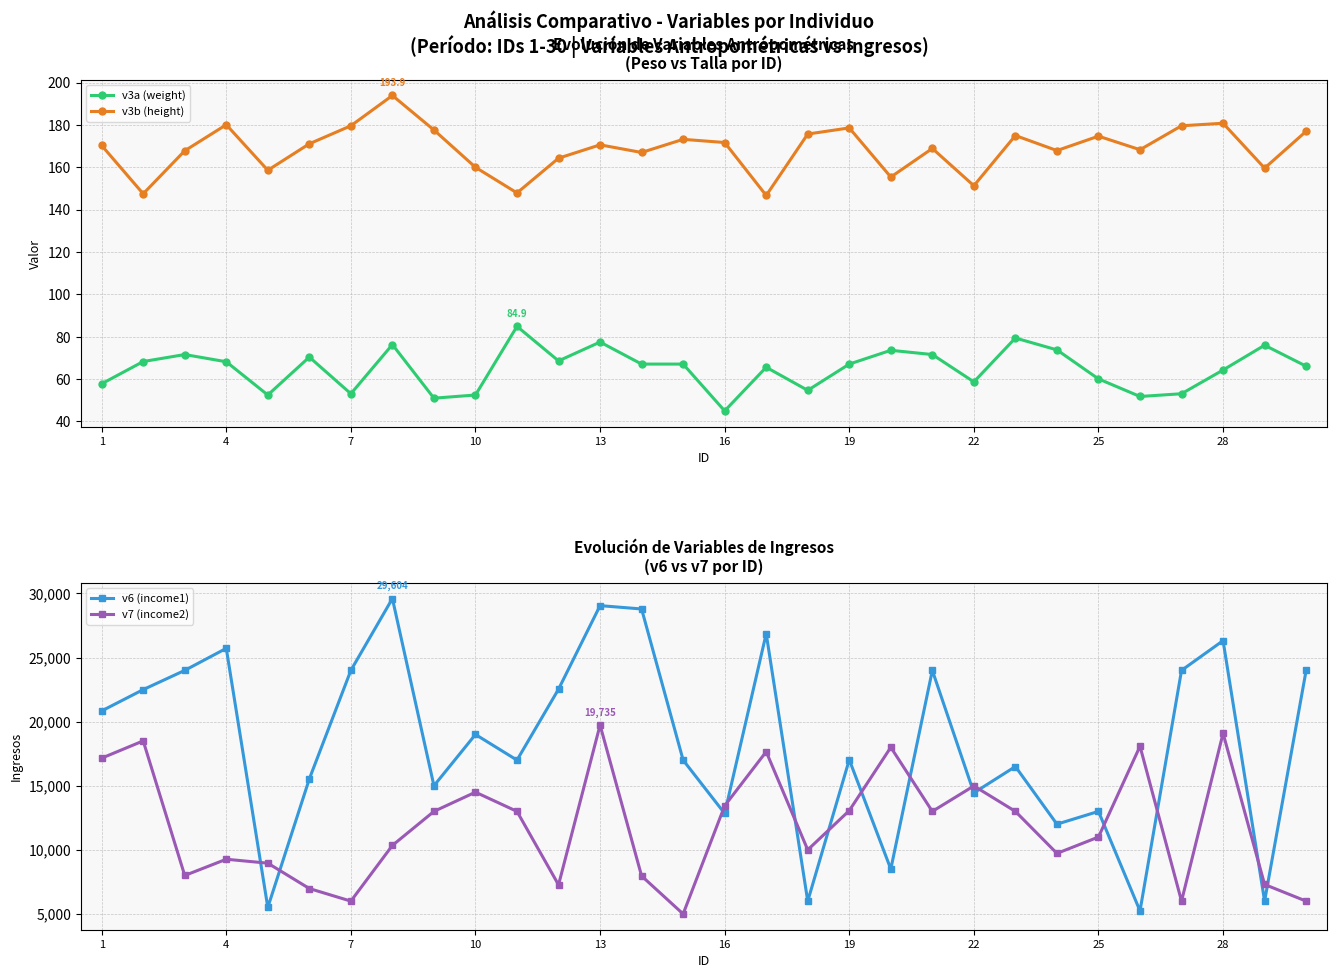

What is the highest value of the v3b (height) series?

193.9